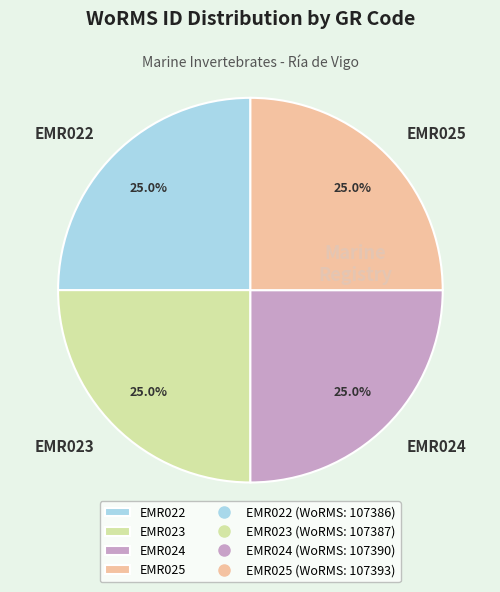

True or false: EMR022 accounts for 12% of the total.

False